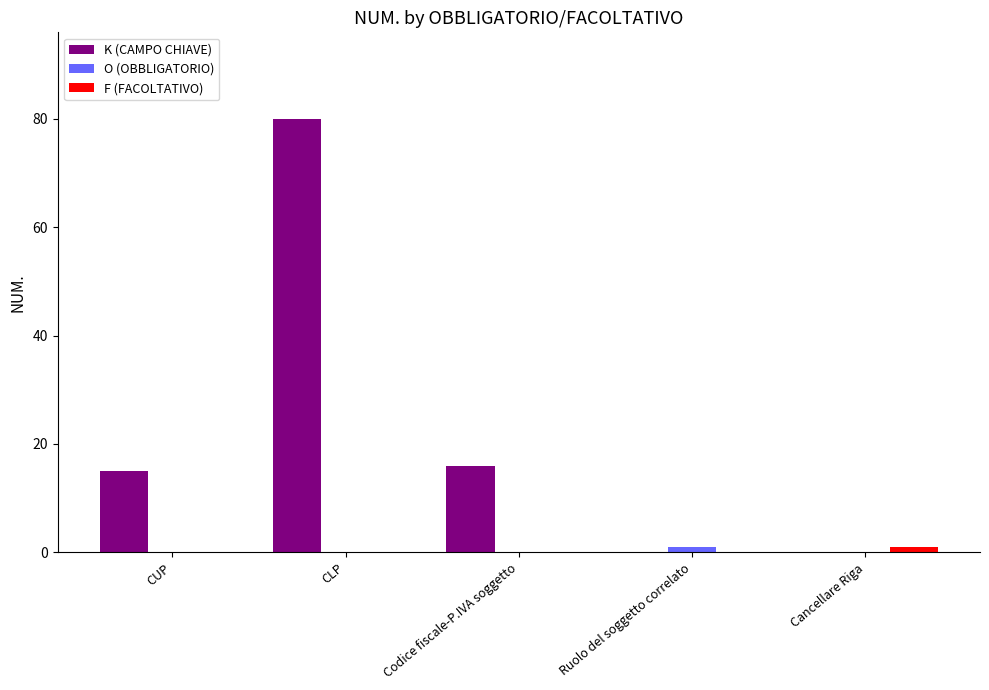

Reading right to left, transcribe all the data shown in this chart.

K (CAMPO CHIAVE): 0	0	16	80	15
O (OBBLIGATORIO): 0	1	0	0	0
F (FACOLTATIVO): 1	0	0	0	0